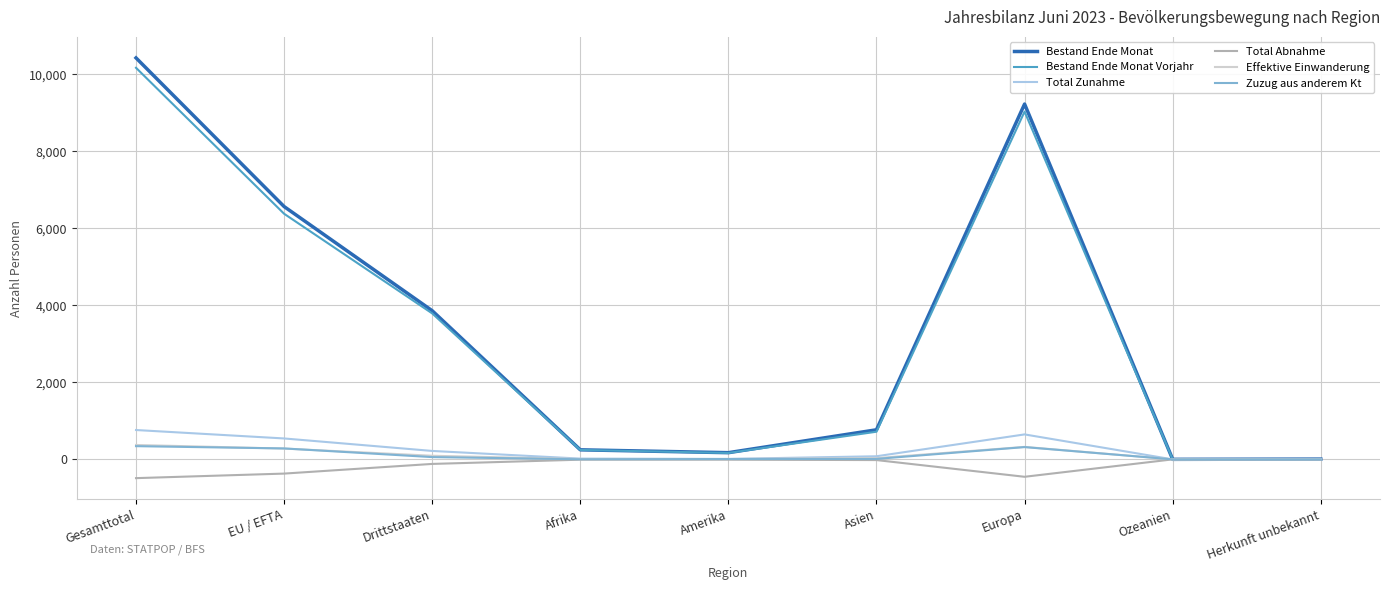

Is it true that Effektive Einwanderung equals 324 at Europa?

True